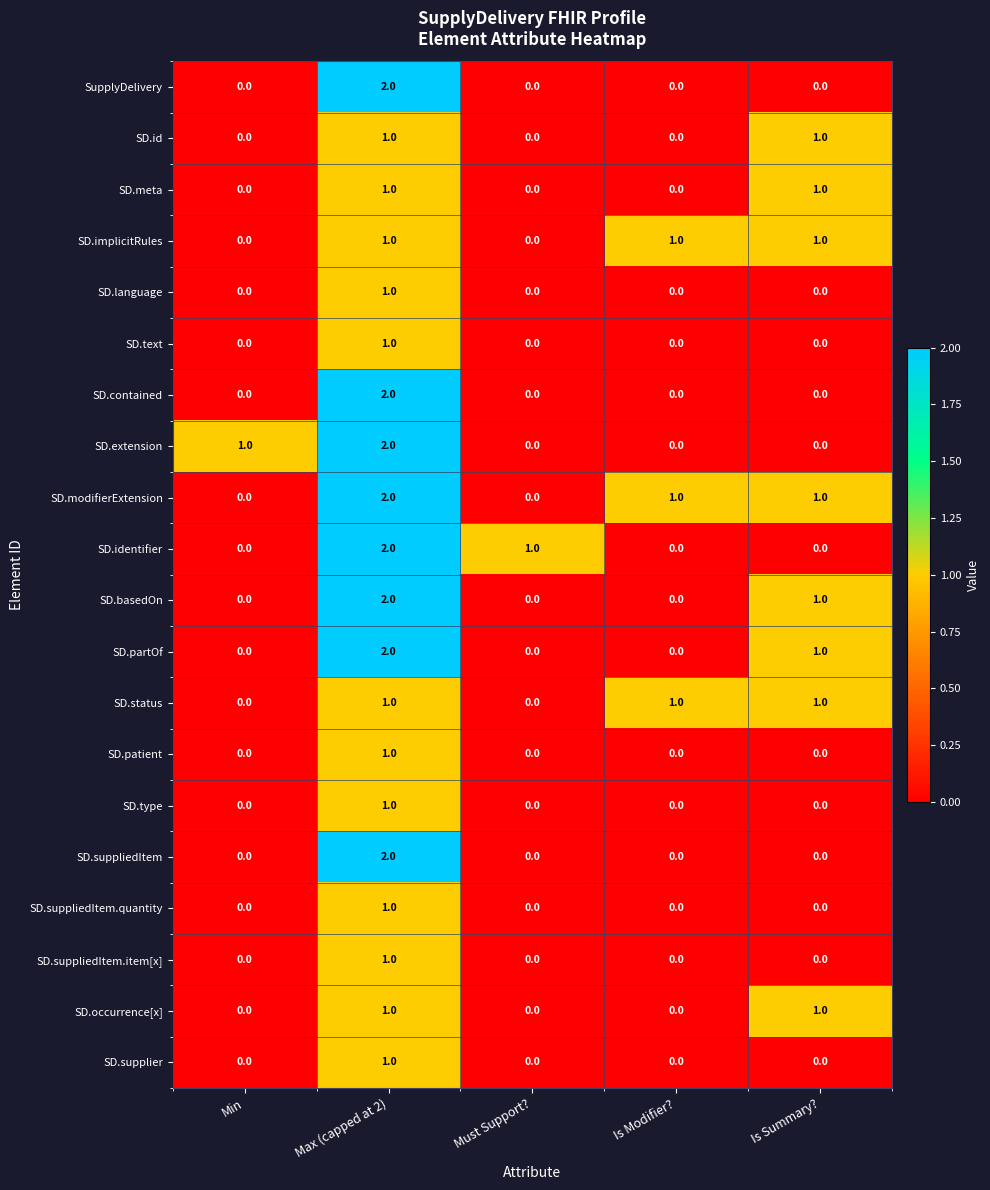

Is the value of SupplyDelivery at Is Summary? greater than the value of SD.meta at Is Summary??

No